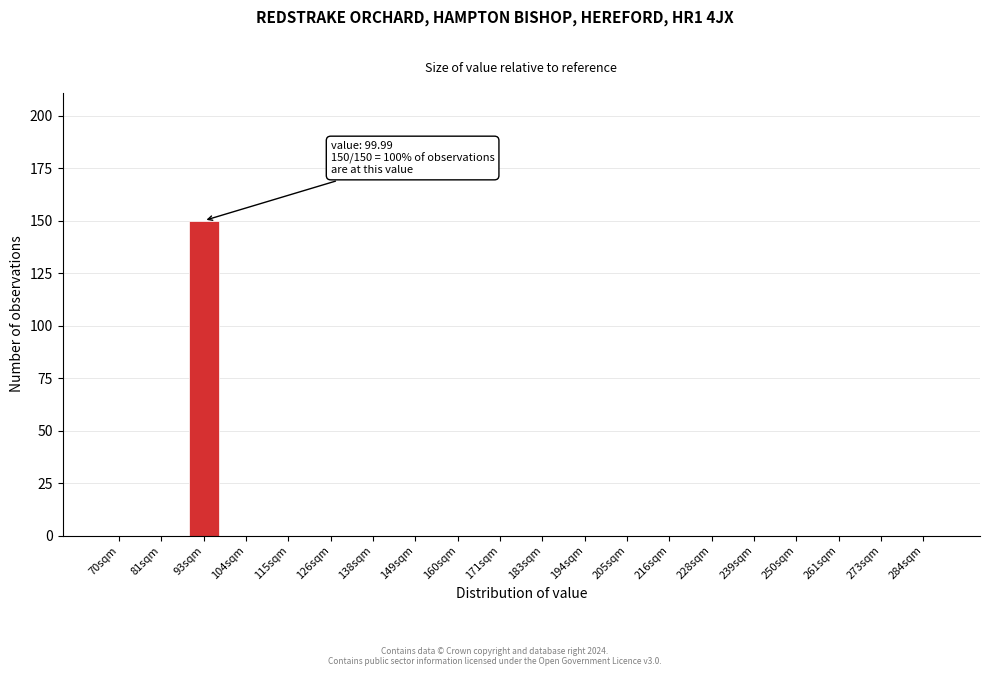

Reading left to right, list all the values displayed in this chart.

70sqm=0	81sqm=0	93sqm=150	104sqm=0	115sqm=0	126sqm=0	138sqm=0	149sqm=0	160sqm=0	171sqm=0	183sqm=0	194sqm=0	205sqm=0	216sqm=0	228sqm=0	239sqm=0	250sqm=0	261sqm=0	273sqm=0	284sqm=0